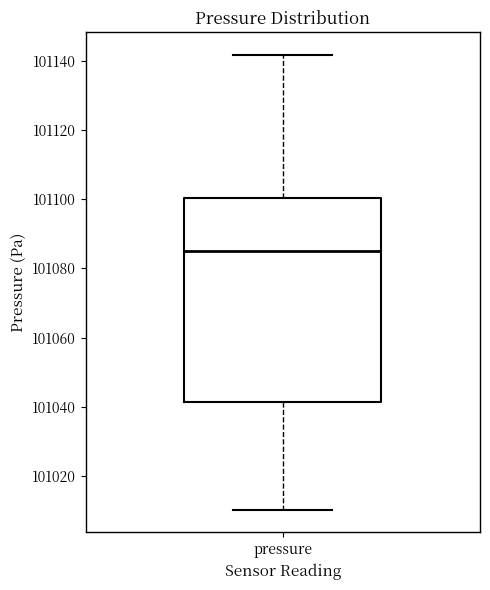

Where is the upper edge of the box for pressure on the y-axis? The values are not printed on the chart, so give them approximately, as read against the axis.

101100